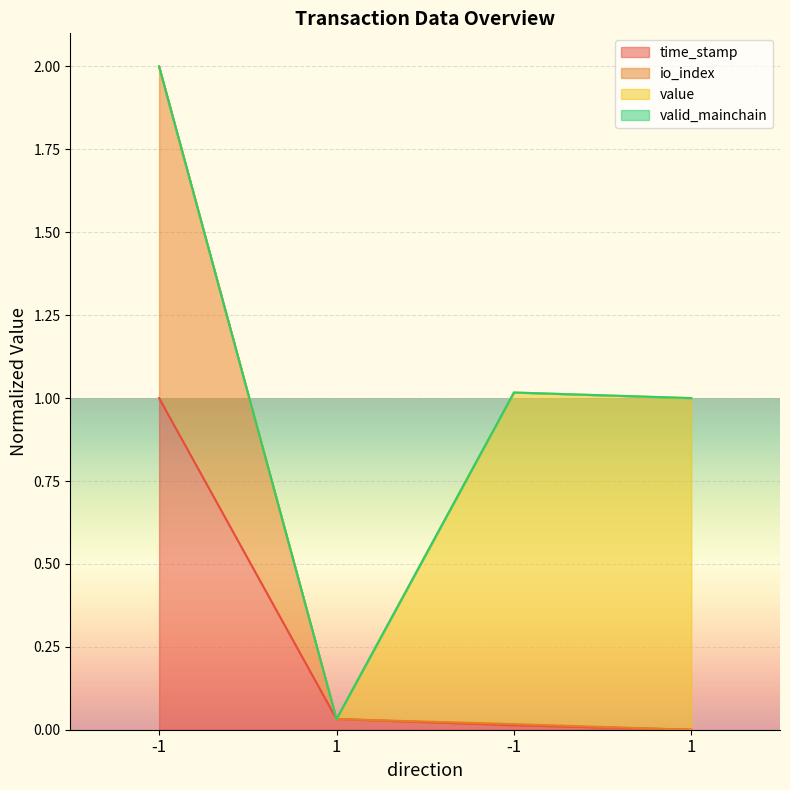

True or false: time_stamp has more than 0 points higher than both neighbors.

False